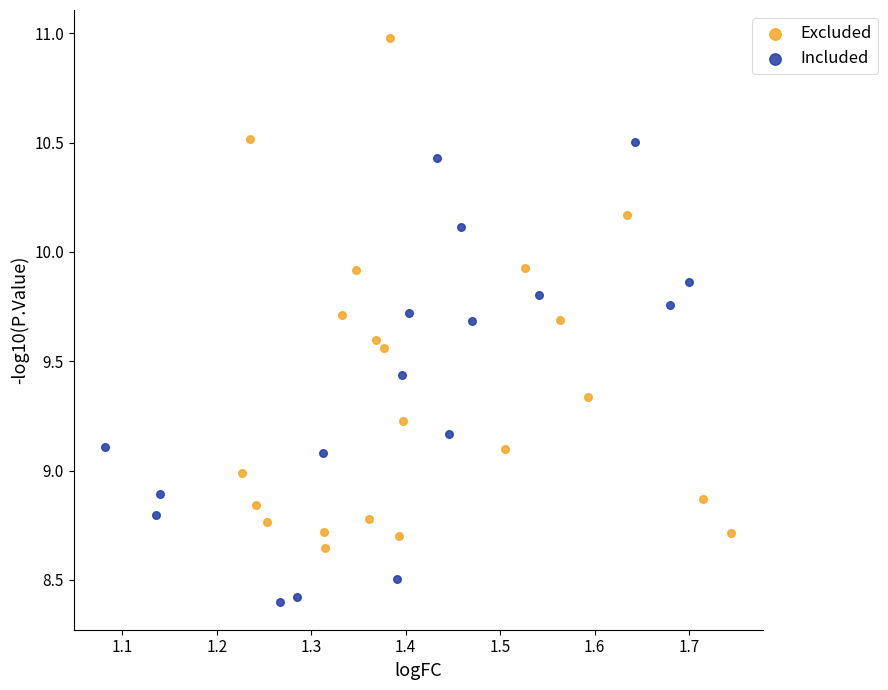

Which series contains the lowest Y value?

Included